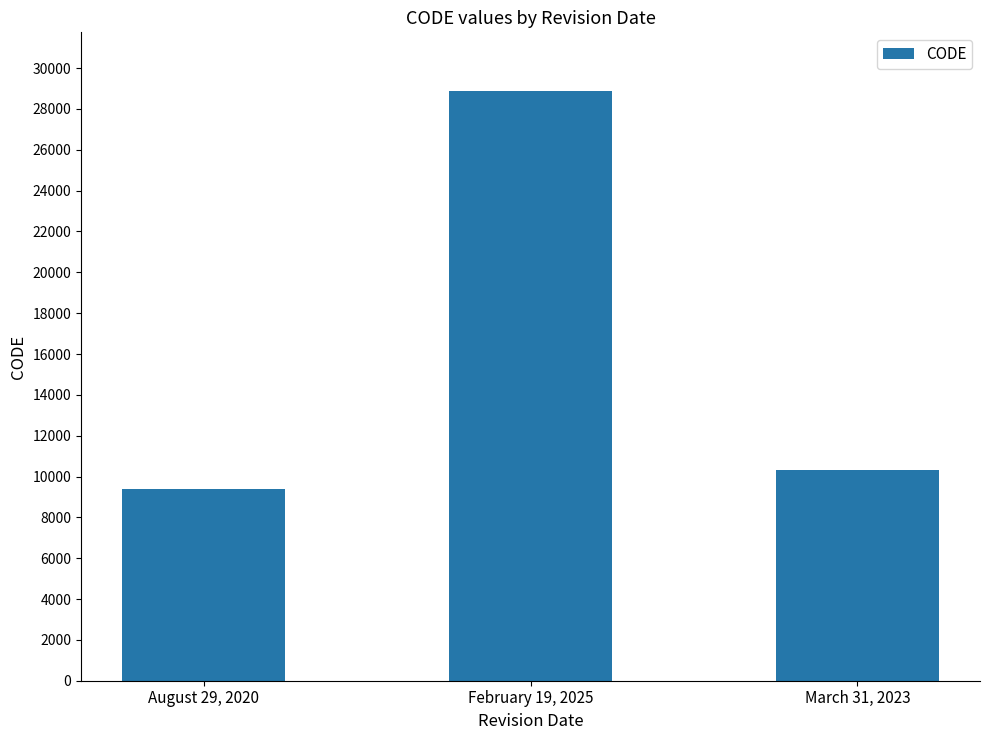

Reading right to left, extract all data points from this chart.

10323	28866	9375